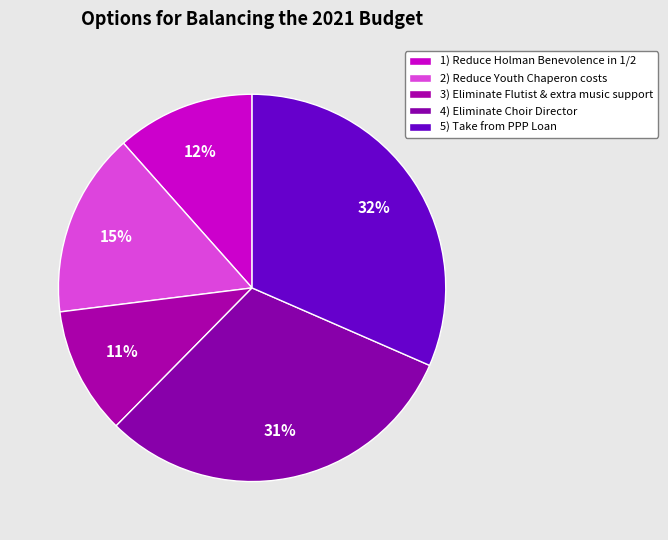

What percentage is the 5) Take from PPP Loan slice, to the nearest percent?

32%